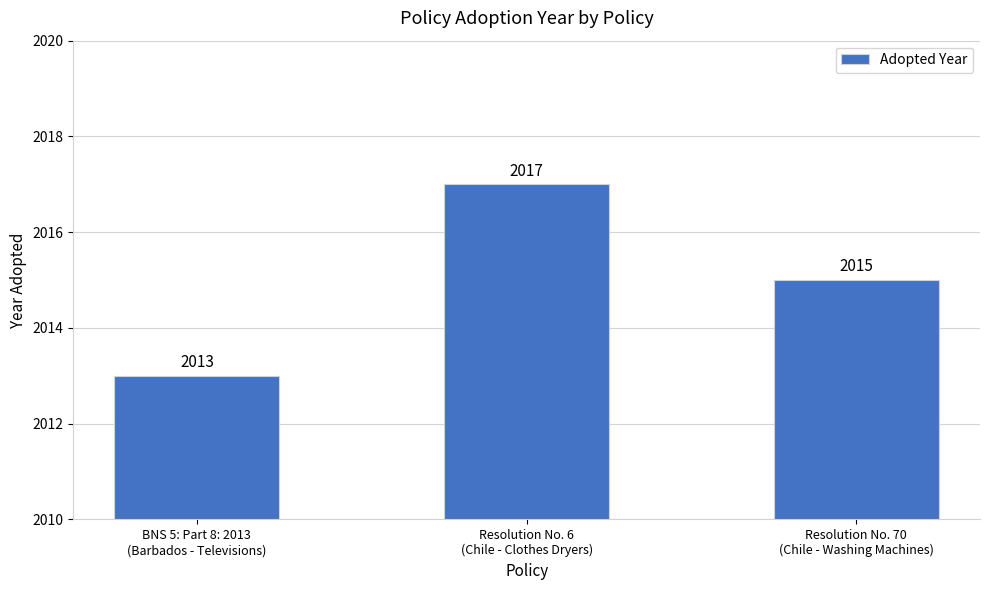

What is the label of the 2nd bar from the left?

Resolution No. 6
(Chile - Clothes Dryers)